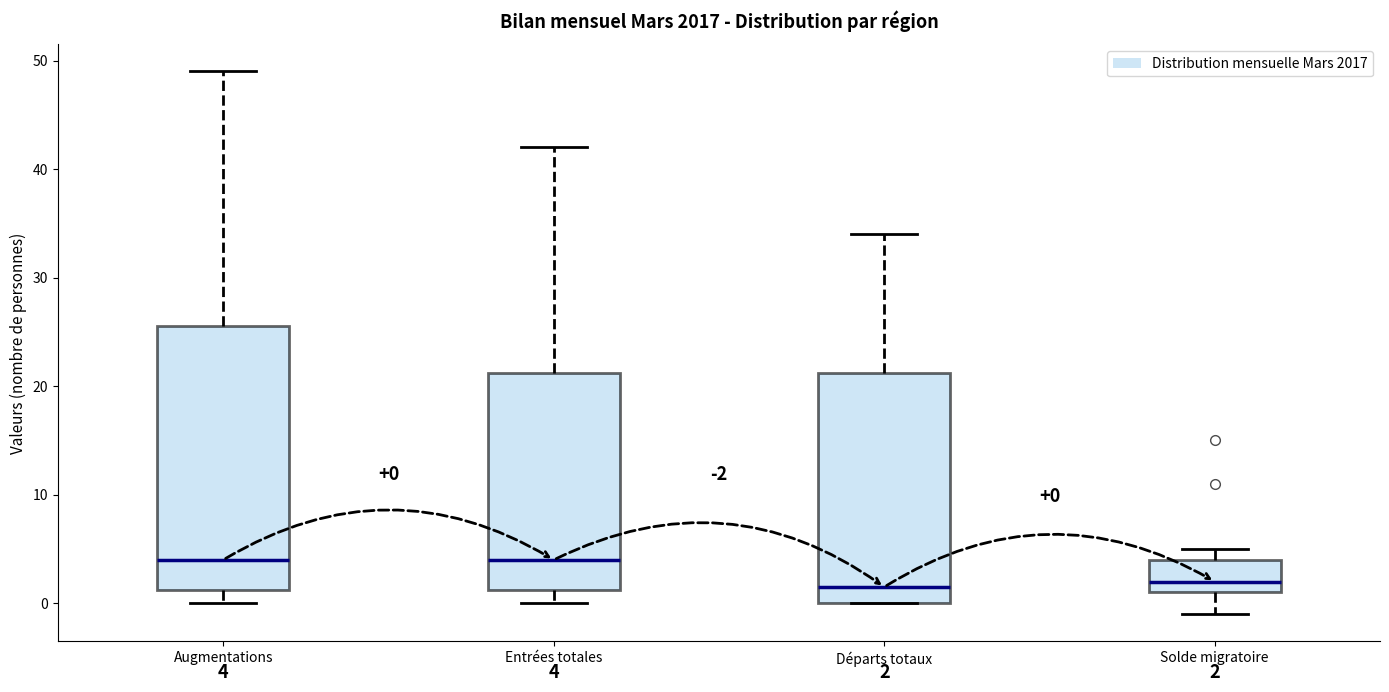

Comparing the boxes themselves (not the whiskers), which one is the tallest?

Augmentations